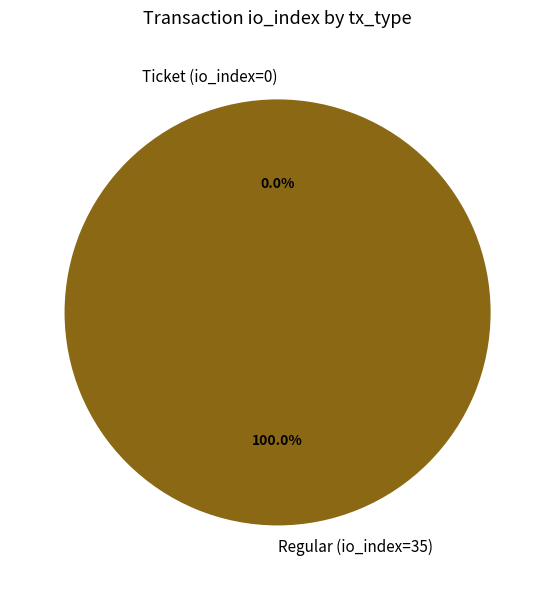

Count the number of slices in the pie.

2